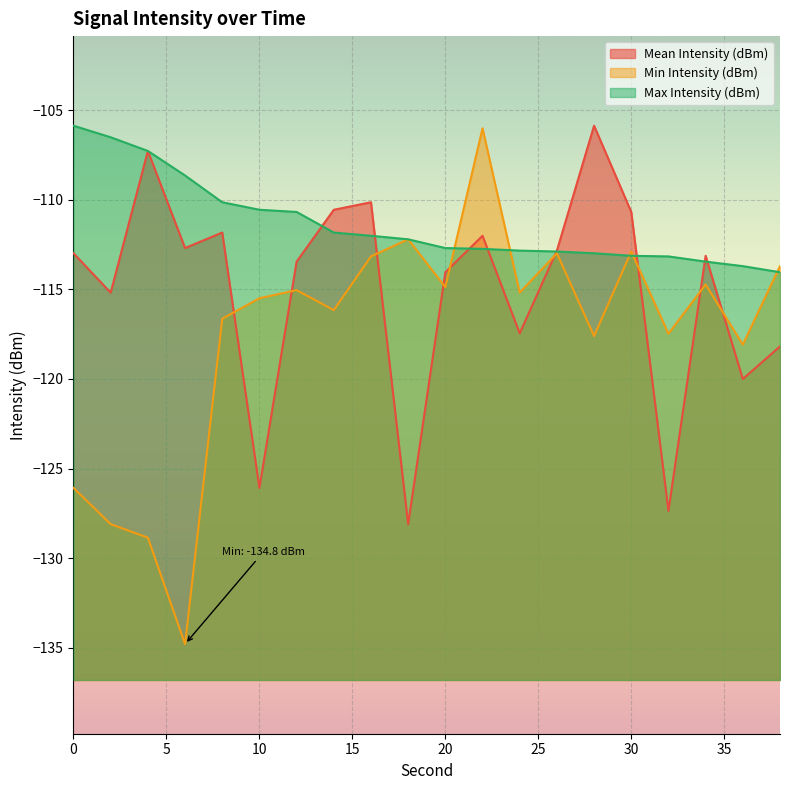

True or false: Mean Intensity (dBm) and Max Intensity (dBm) intersect in this chart.

True